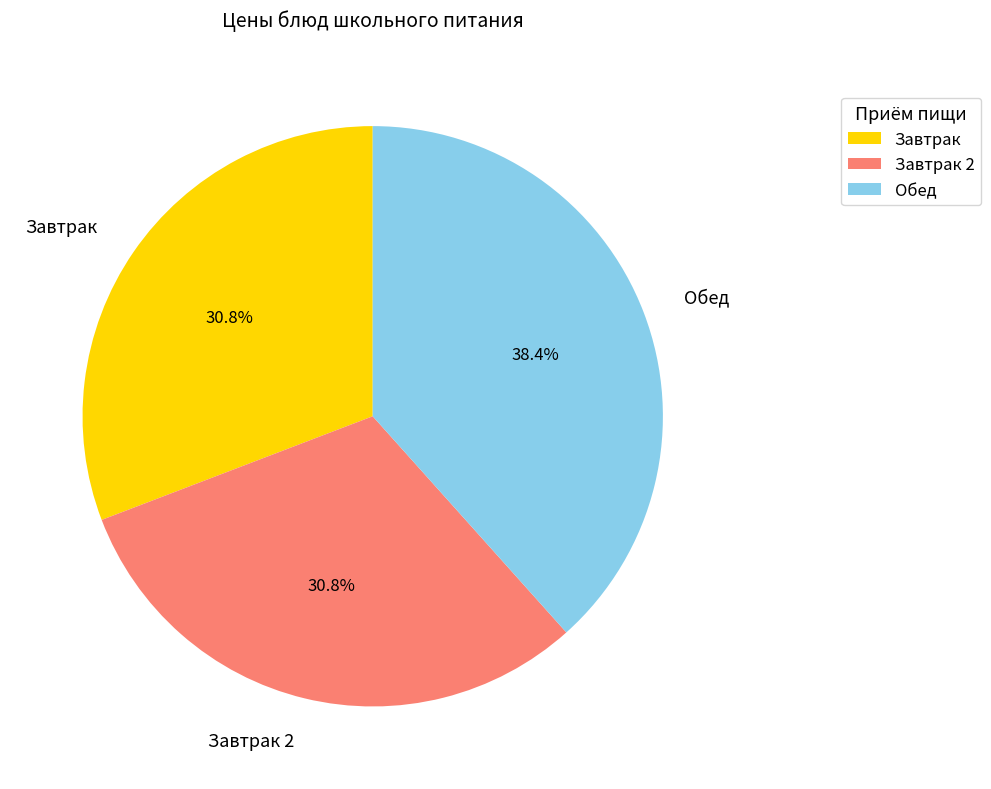

Approximately how many times larger is the value at Завтрак 2 compared to Завтрак?

1.0